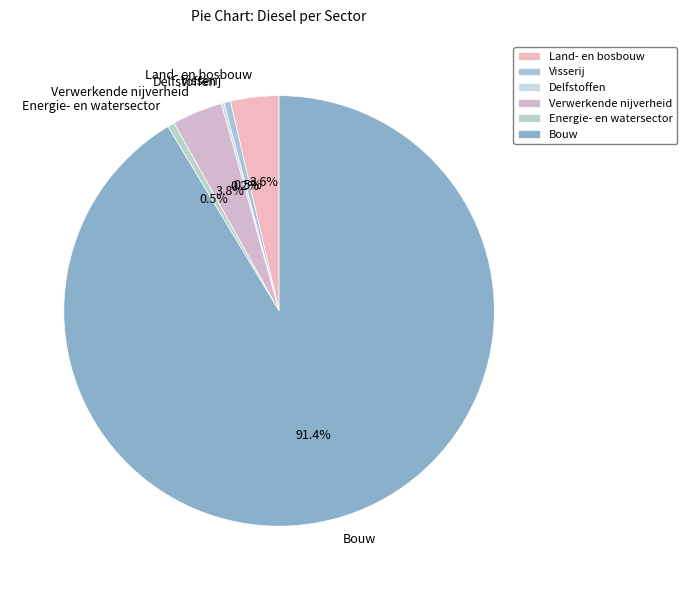

What portion of the pie excludes Energie- en watersector?

99.5%